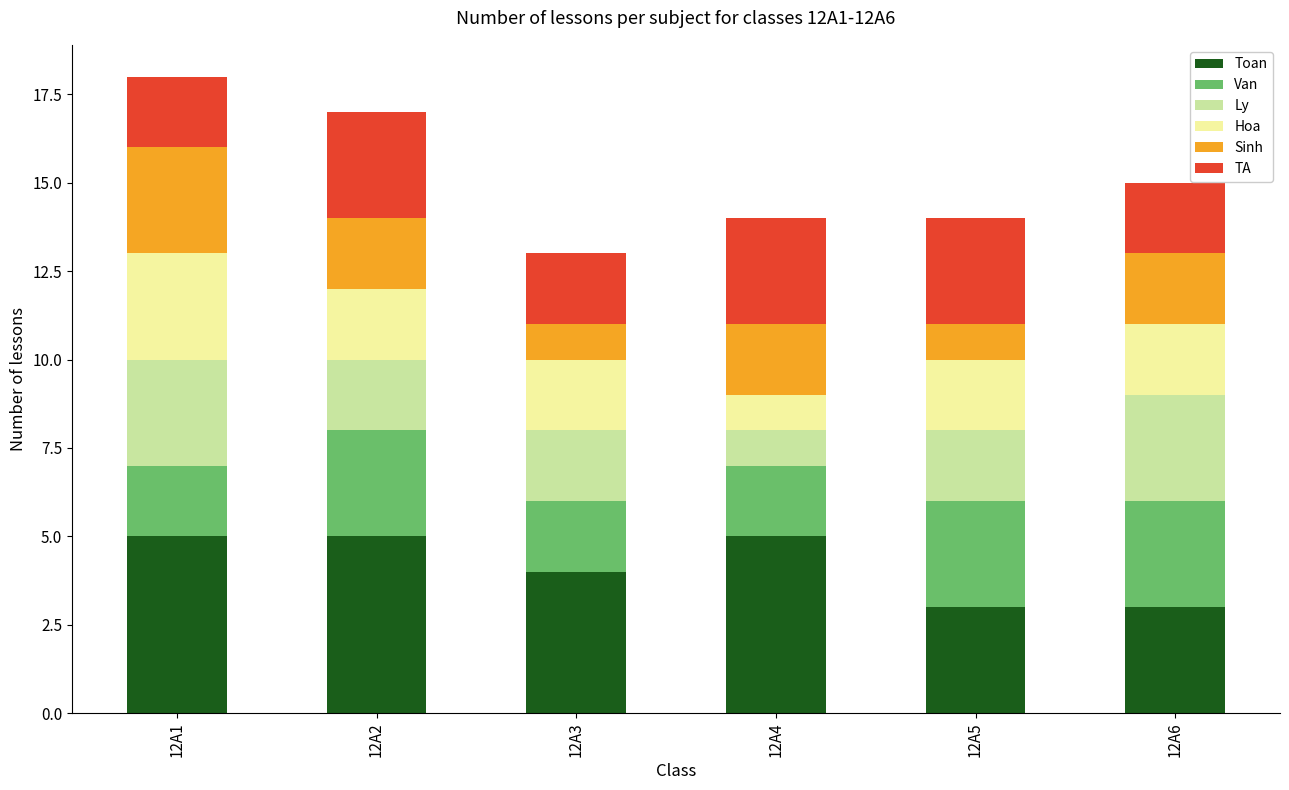

What are all the series names shown in the legend?

Toan, Van, Ly, Hoa, Sinh, TA